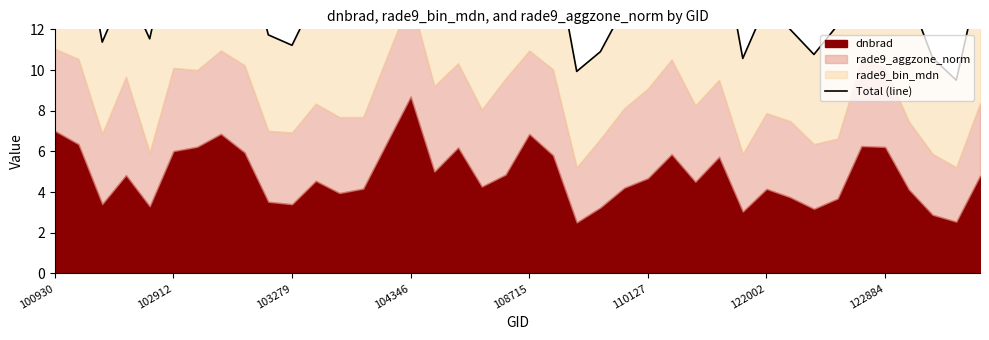

What is the average value?

14.4